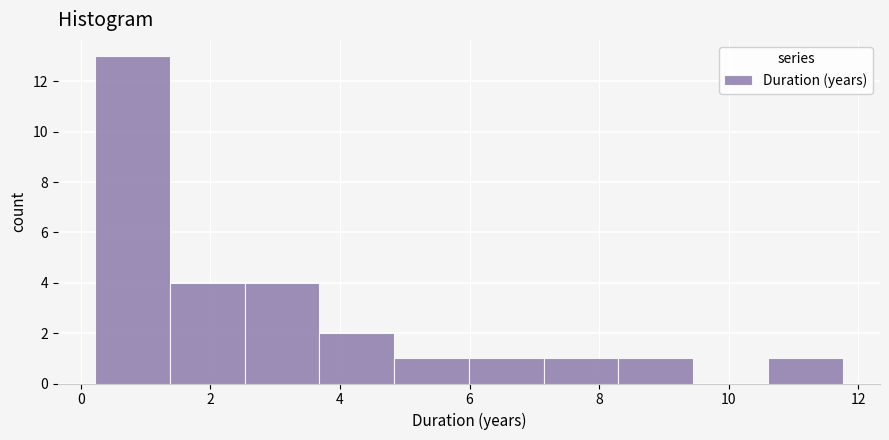

Reading left to right, transcribe this chart: for each bar, give the range it covers on the x-axis and its height. Neither the bar edges nor the heights are printed on the chart, so give them approximately, as read against the axes.

0.2 to 1.4: 13
1.4 to 2.6: 4
2.6 to 3.6: 4
3.6 to 4.8: 2
4.8 to 6.0: 1
6.0 to 7.2: 1
7.2 to 8.2: 1
8.2 to 9.4: 1
9.4 to 10.6: 0
10.6 to 11.8: 1